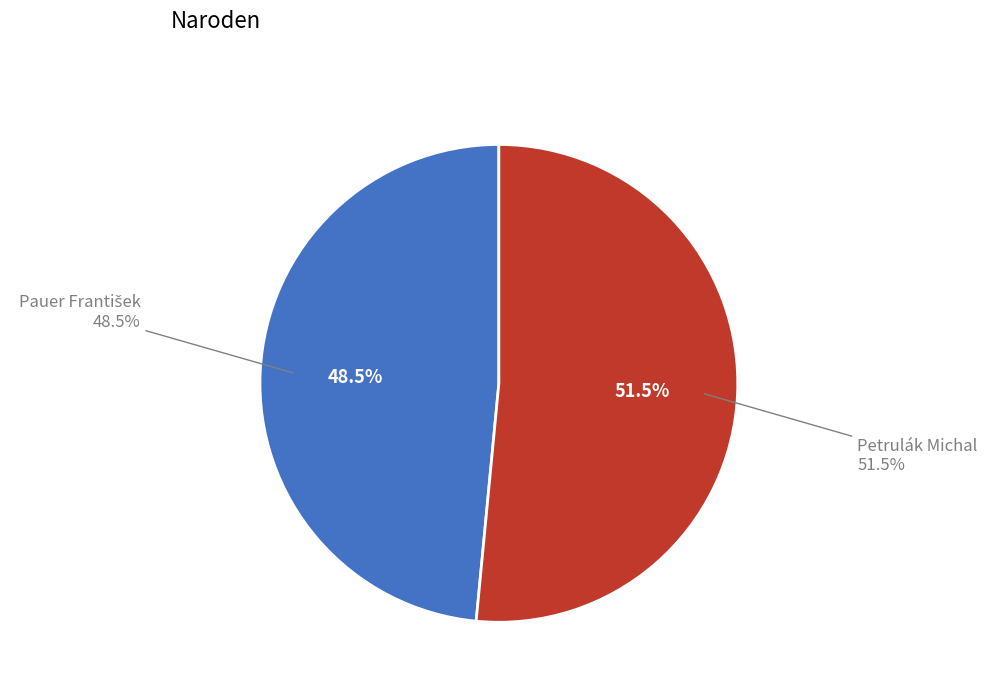

Which slice is the largest?

Petrulák Michal